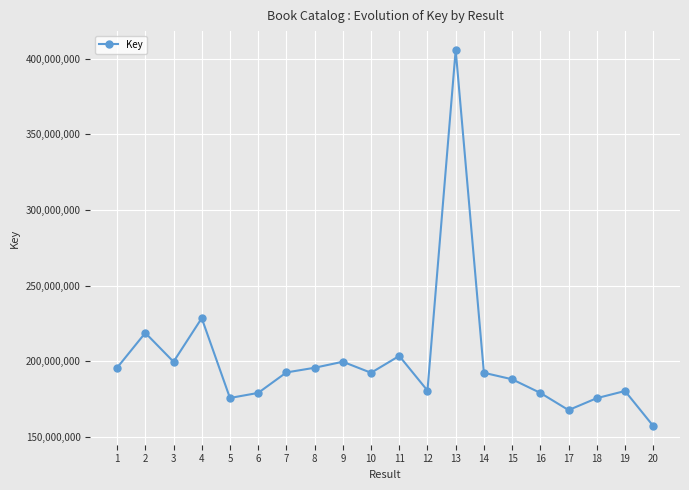

At which category does the data reach its first local peak?

2